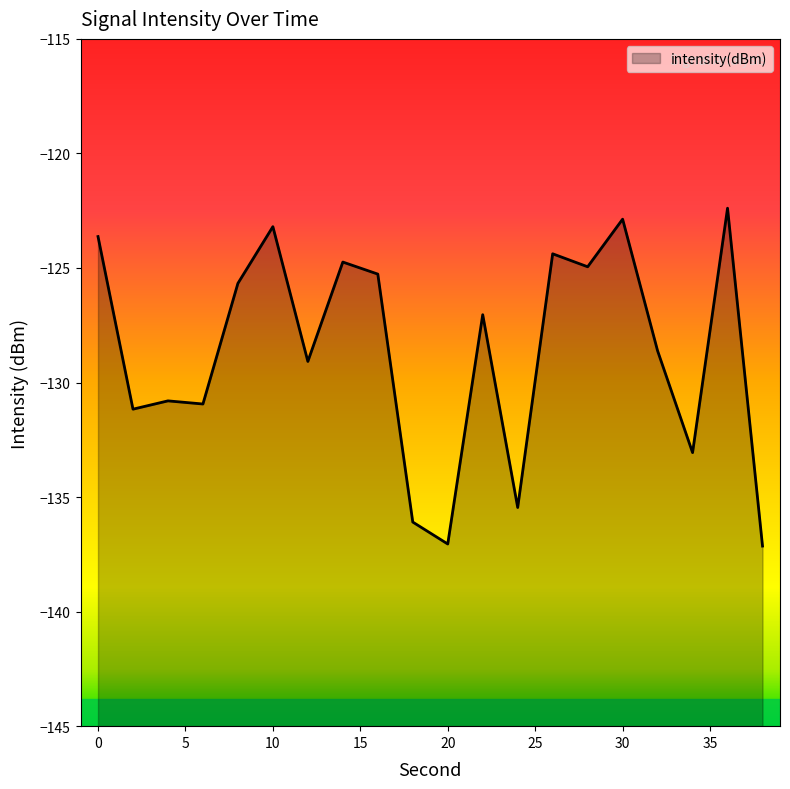

Is it true that the value at 30 is -209.5?

False